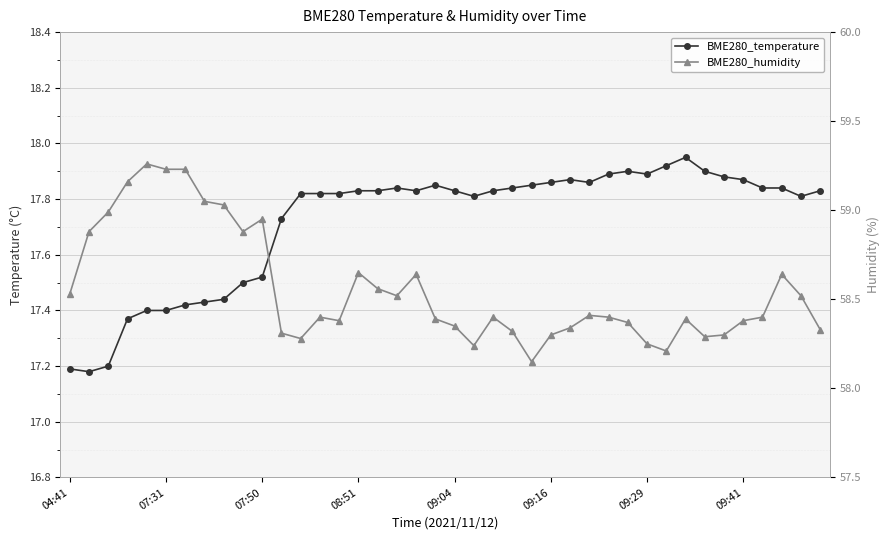

Rank the categories by BME280_temperature value from highest to lowest.

32, 31, 29, 33, 28, 30, 34, 26, 35, 25, 27, 19, 24, 17, 23, 36, 37, 15, 16, 18, 20, 22, 39, 12, 13, 14, 21, 38, 11, 10, 9, 8, 09:41, 09:29, 09:04, 09:16, 08:51, 07:50, 04:41, 07:31